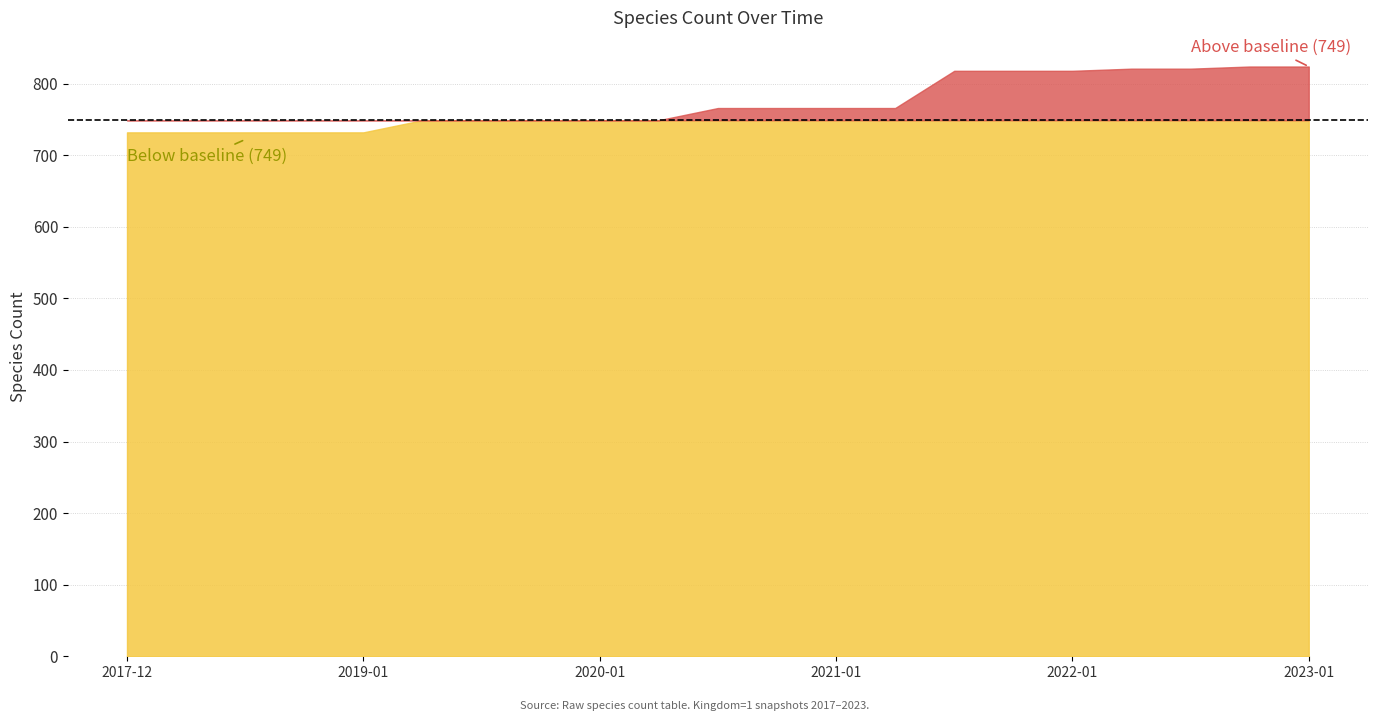

The value at 2021-01-01 is 766. True or false?

True